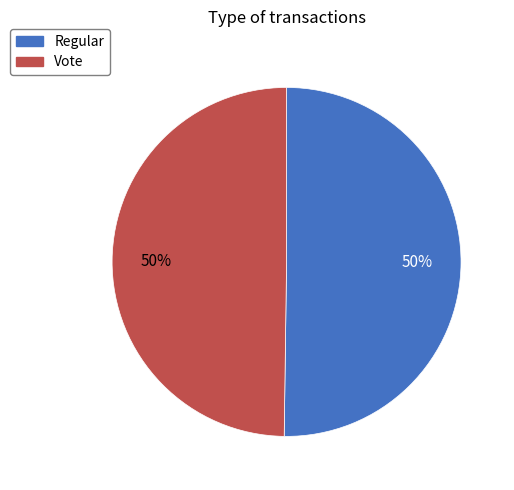

Combined, do Regular and Vote account for over 50%?

Yes